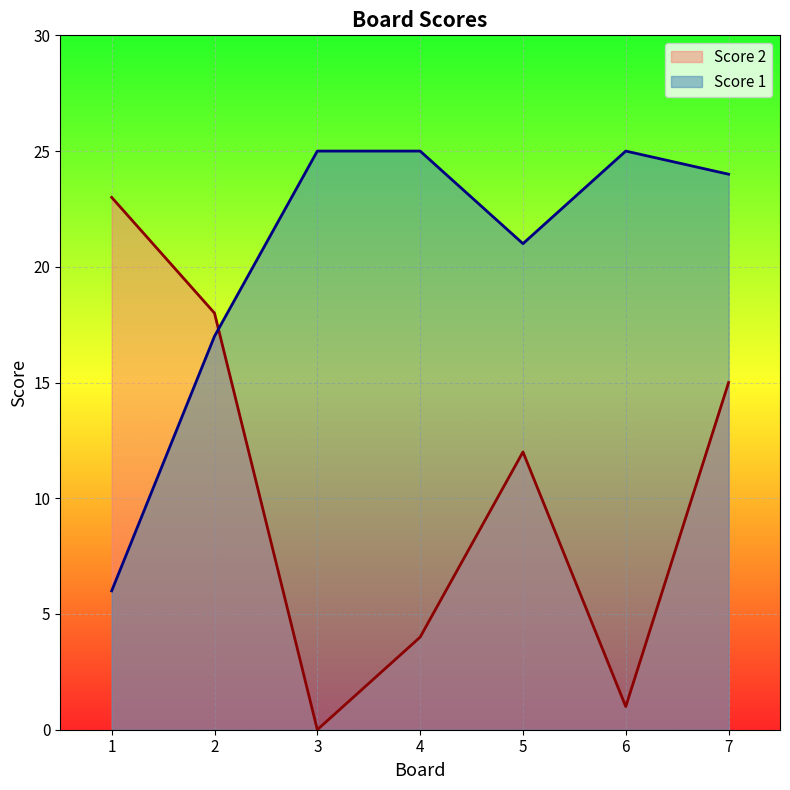

Reading left to right, extract all data points from this chart.

Score 2: 23	18	0	4	12	1	15
Score 1: 6	17	25	25	21	25	24